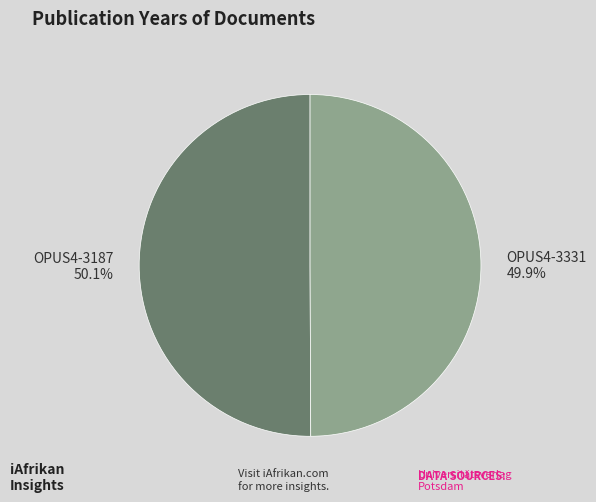

How much of the chart is everything except OPUS4-3187?

49.9%